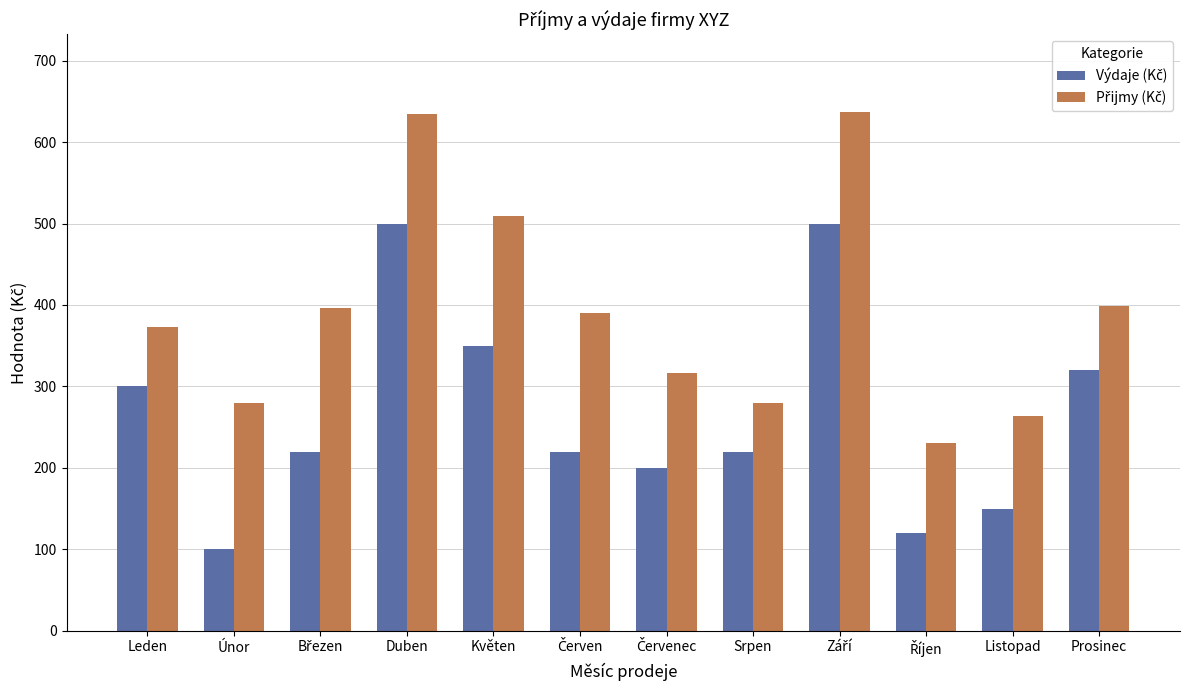

What is the greatest value displayed?

637